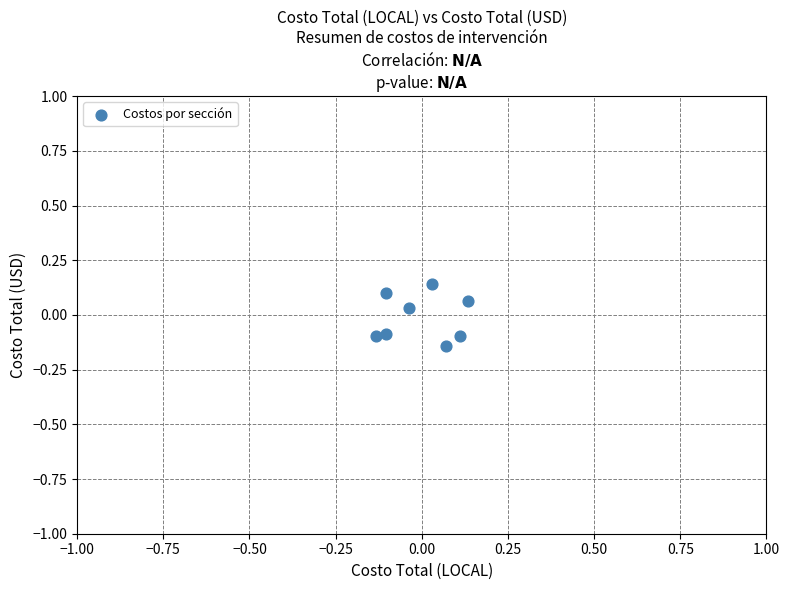

What is the range of X values (max minus min)?

0.3